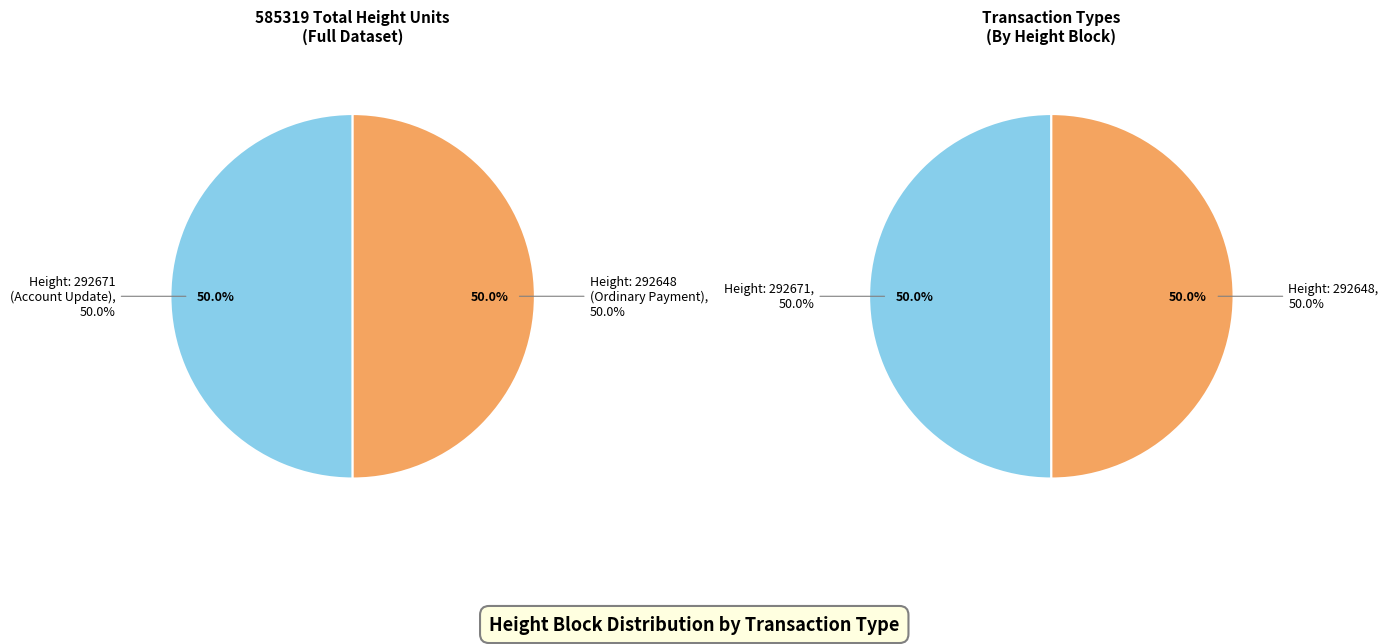

True or false: 292648 accounts for 50% of the total.

True